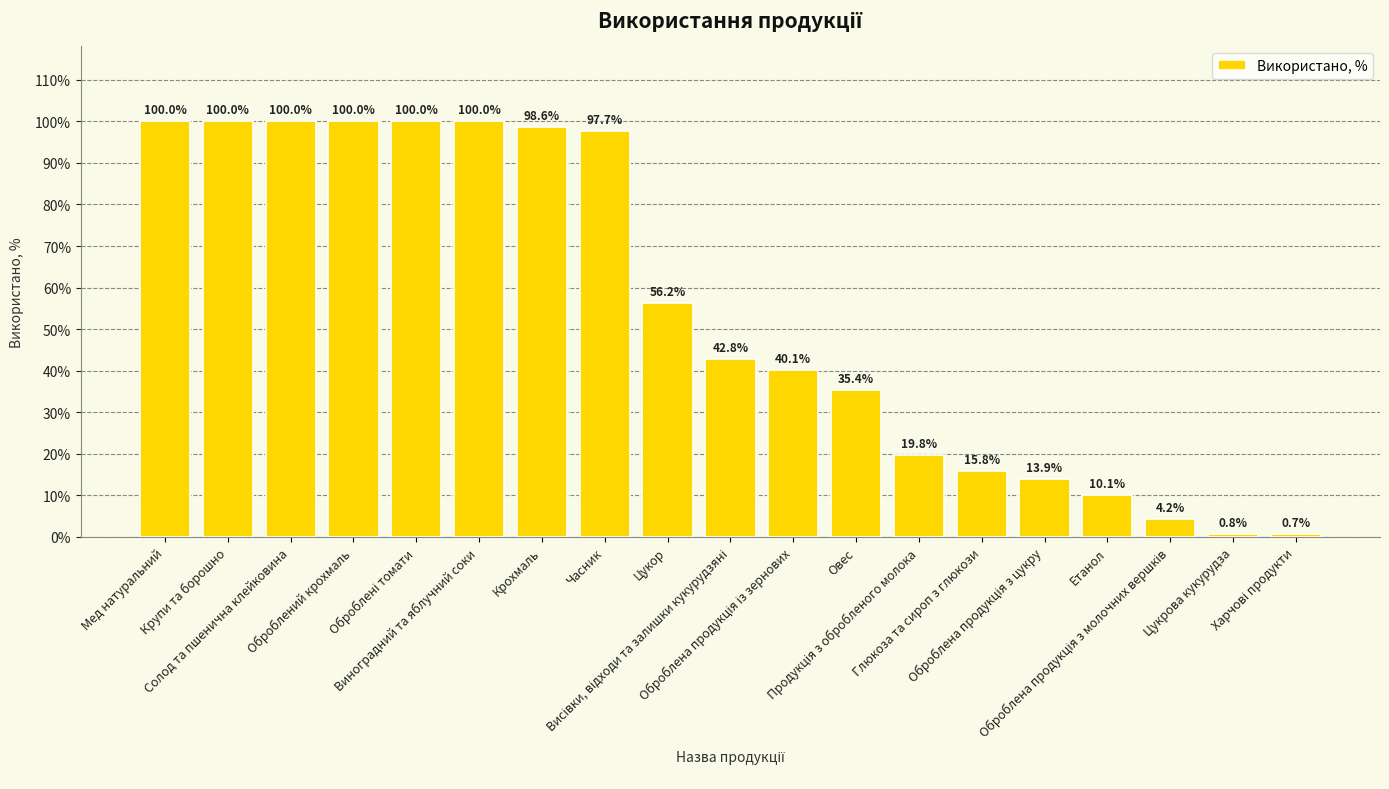

What is the label of the 6th bar from the right?

Глюкоза та сироп з глюкози